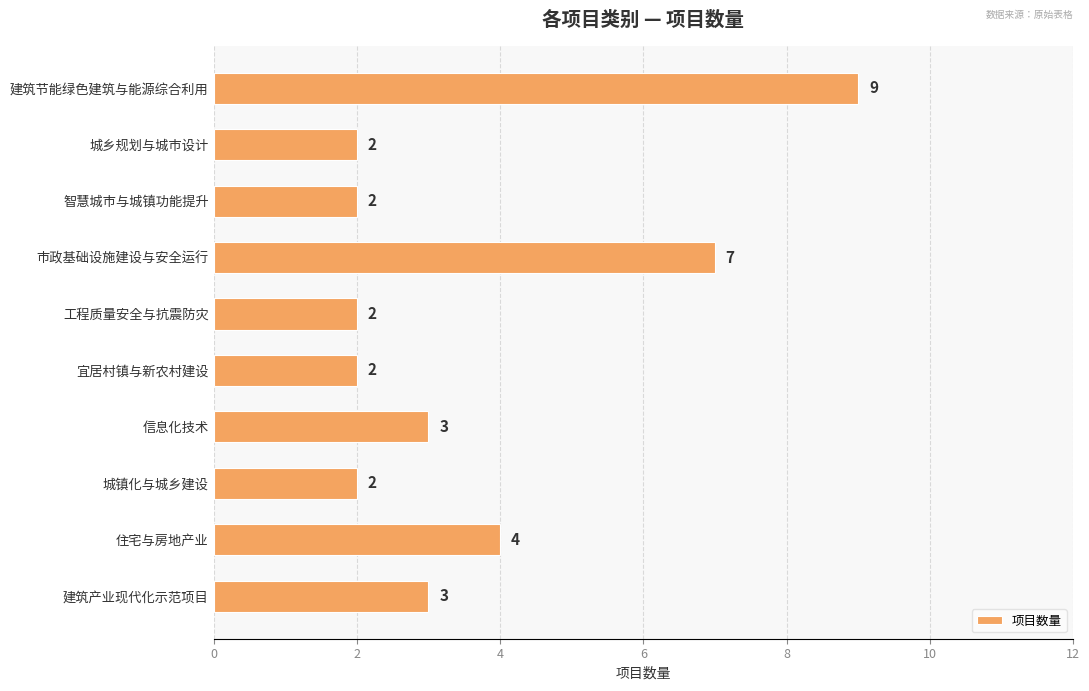

What is the label of the 7th bar from the bottom?

市政基础设施建设与安全运行